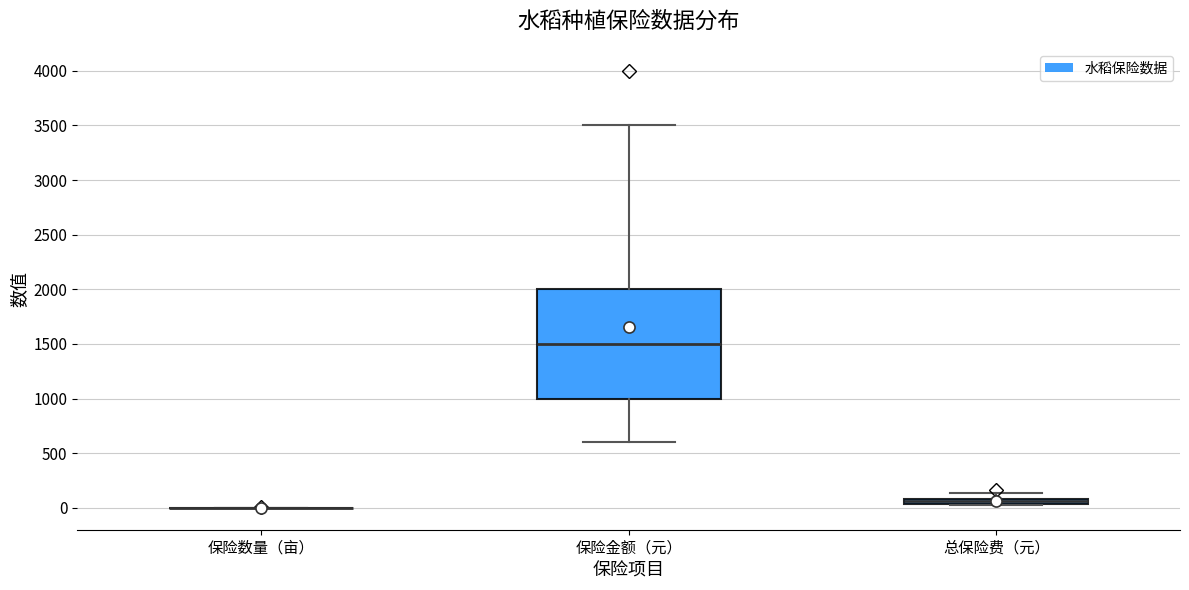

Which box is the tallest, from its lower edge to its upper edge?

保险金额（元）